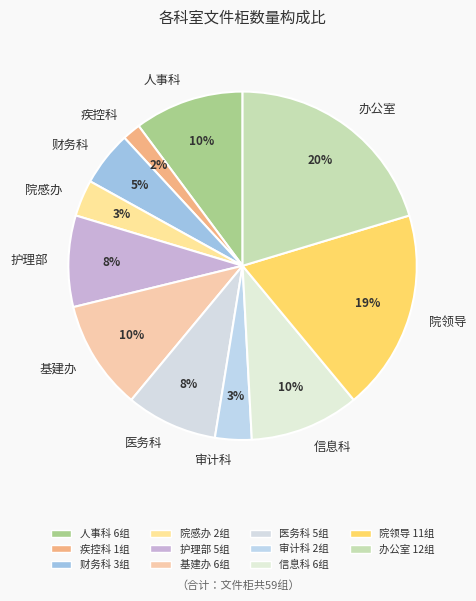

Combined, do 护理部 and 院领导 account for over 50%?

No